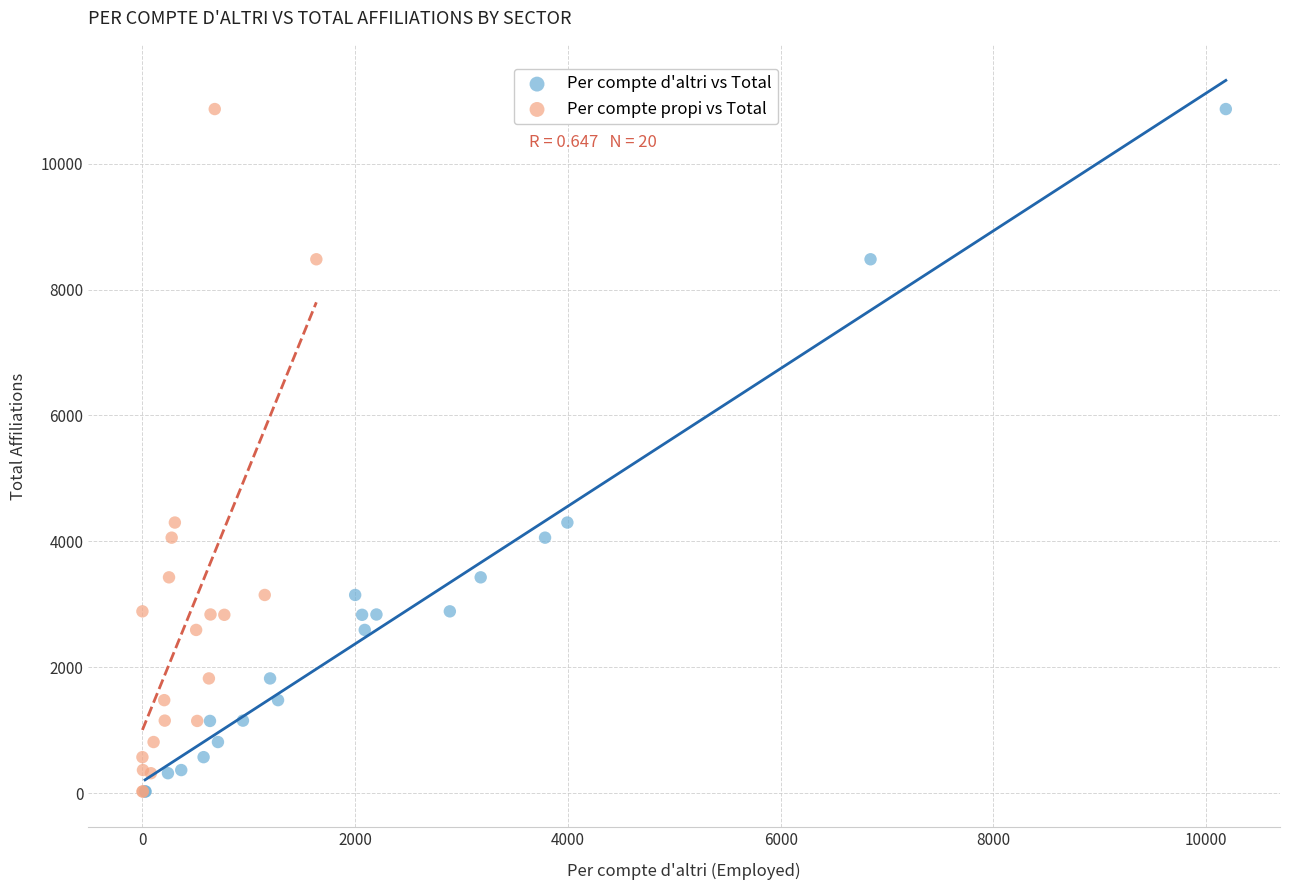

What are all the series names shown in the legend?

Per compte d'altri vs Total, Per compte propi vs Total